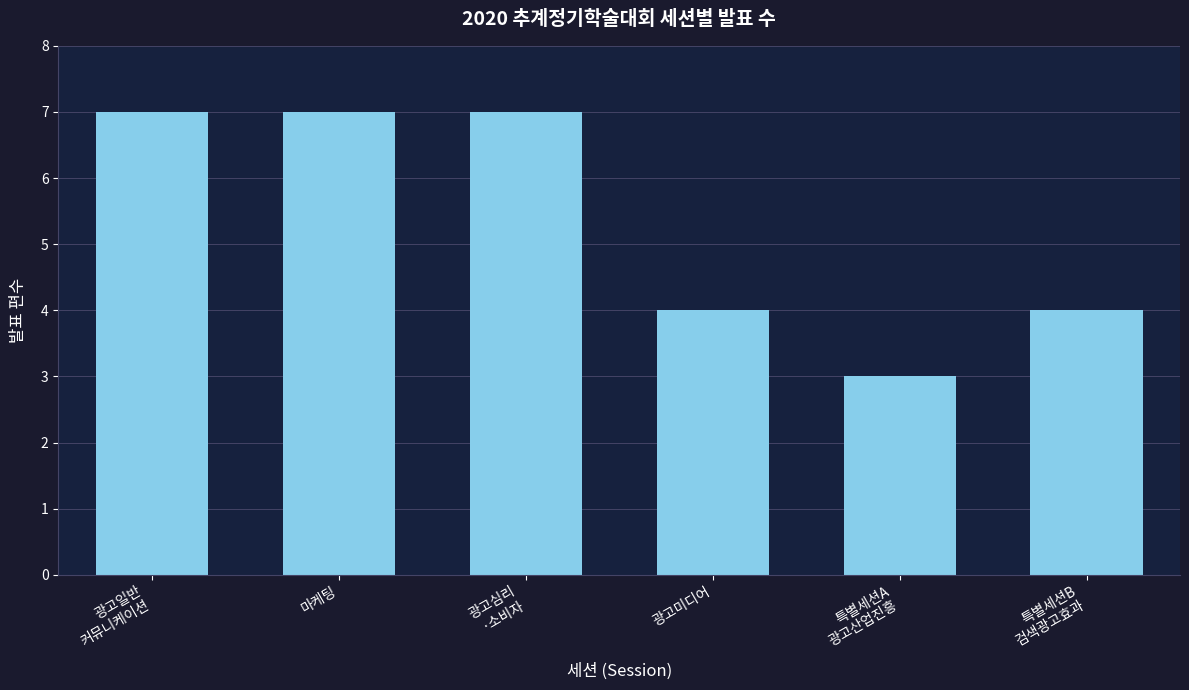

What is the label of the 4th bar from the right?

광고심리
·소비자